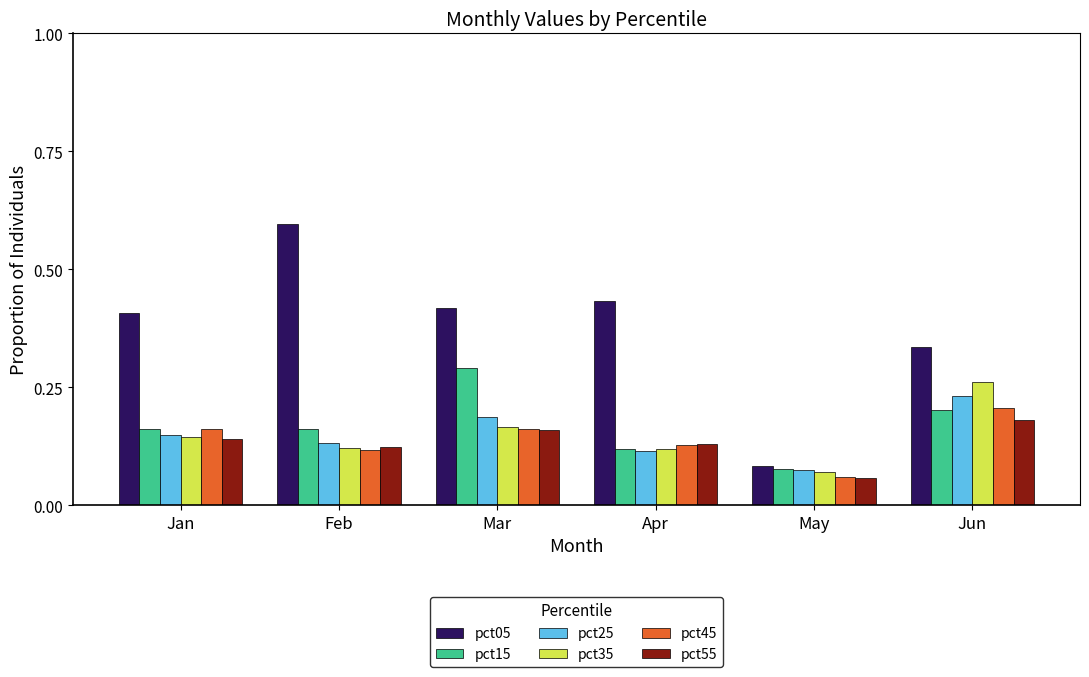

At which label does pct15 reach its peak?

Mar